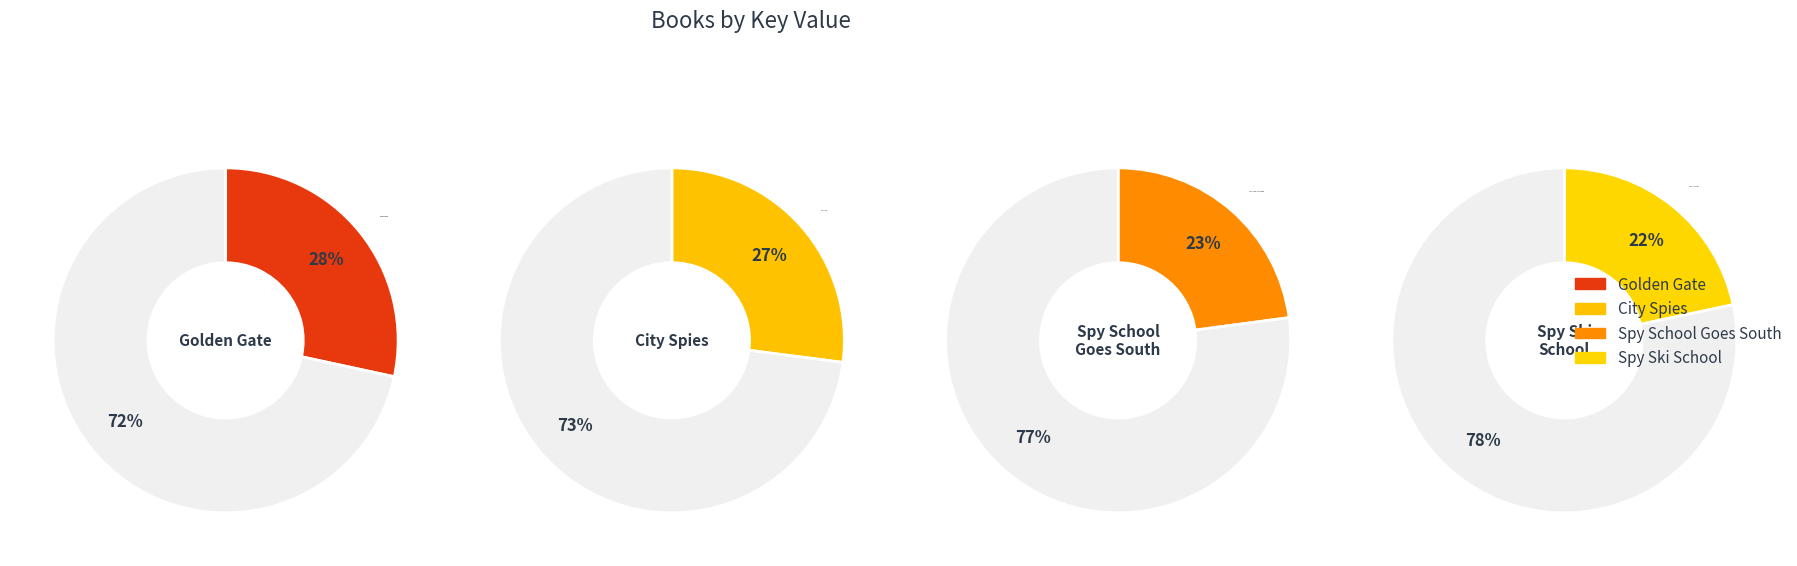

To the nearest percent, what is the combined percentage of Golden Gate and Spy Ski School?

50%